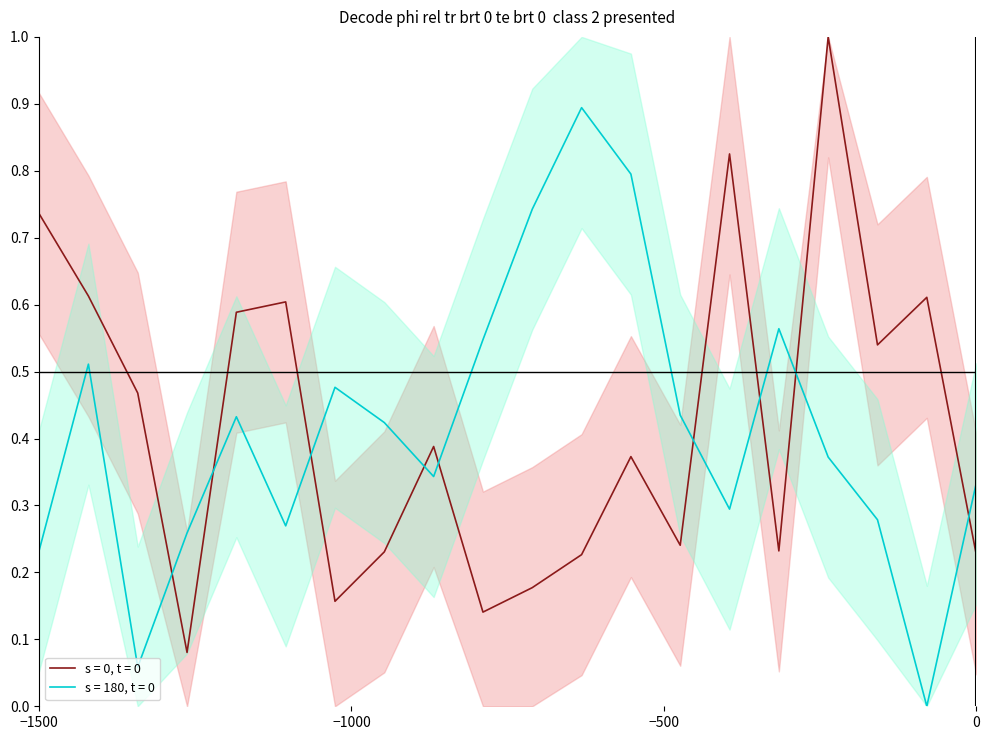

What is the maximum value for s = 180, t = 0?

0.9